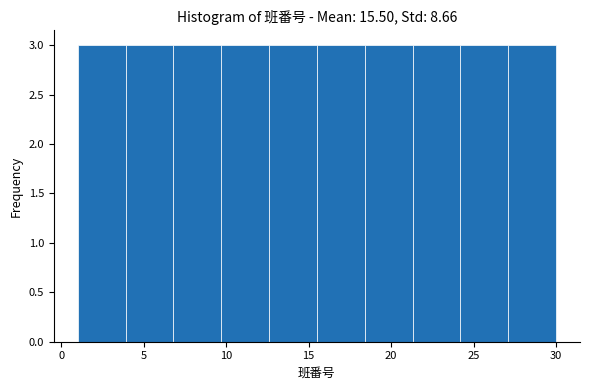

Reading left to right, list every bar in this chart as the range it spans on the x-axis followed by its height. Neither the bar edges nor the heights are printed on the chart, so give them approximately, as read against the axes.

1.0 to 3.9: 3
3.9 to 6.8: 3
6.8 to 9.7: 3
9.7 to 12.6: 3
12.6 to 15.5: 3
15.5 to 18.4: 3
18.4 to 21.3: 3
21.3 to 24.2: 3
24.2 to 27.1: 3
27.1 to 30.0: 3